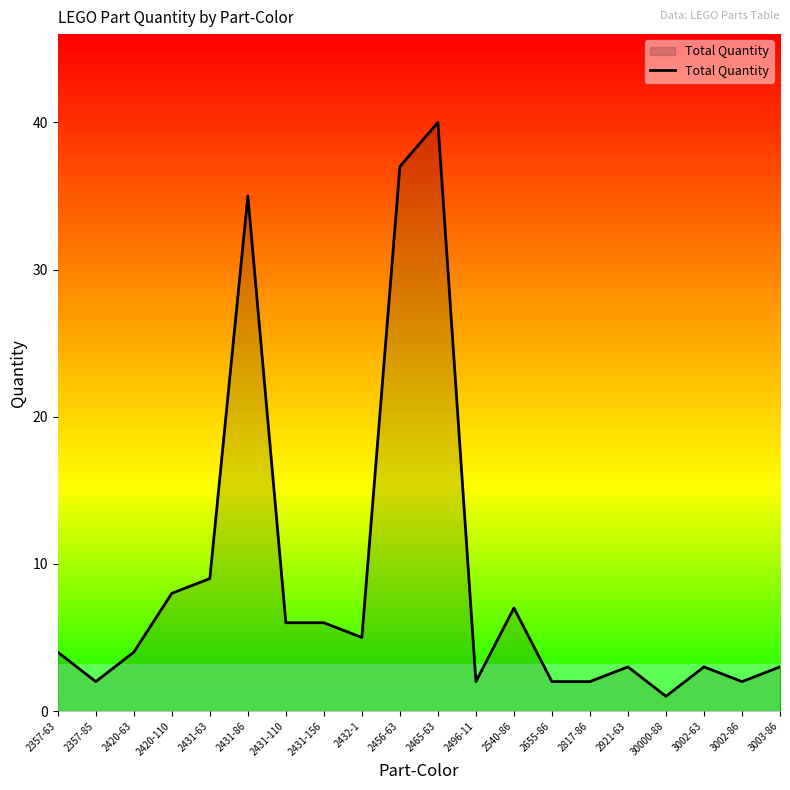

Which category has the lowest value across all series?

30000-88